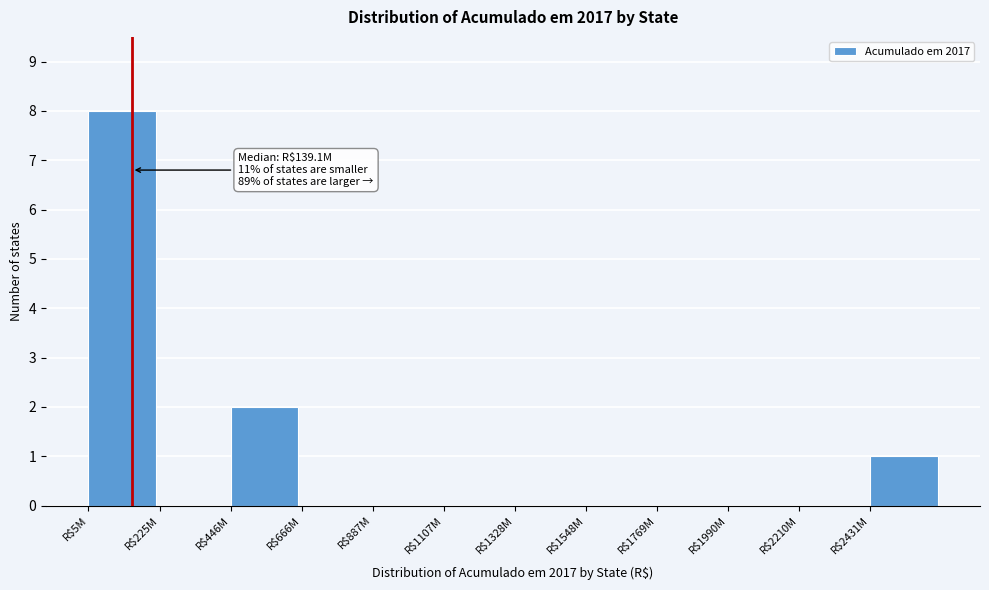

The chart shows a value of 4 at R$887M. True or false?

False